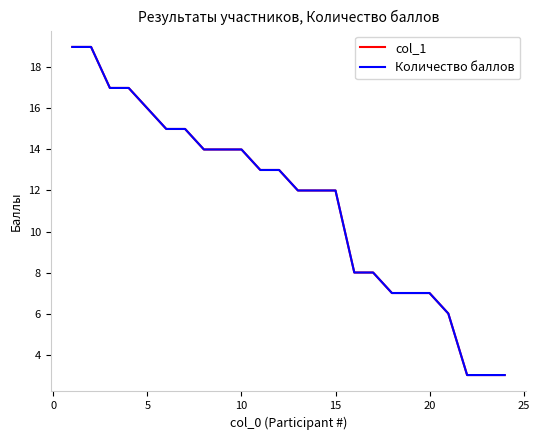

Does the chart display data point markers on the line(s)?

No